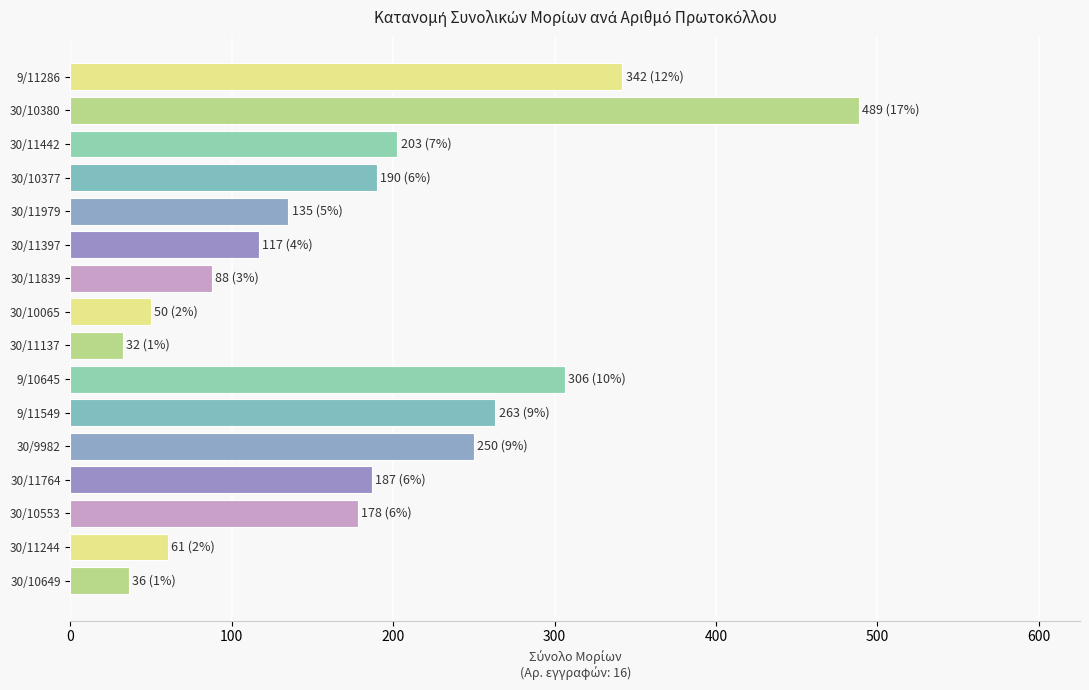

At which label is the value closest to 260?

9/11549